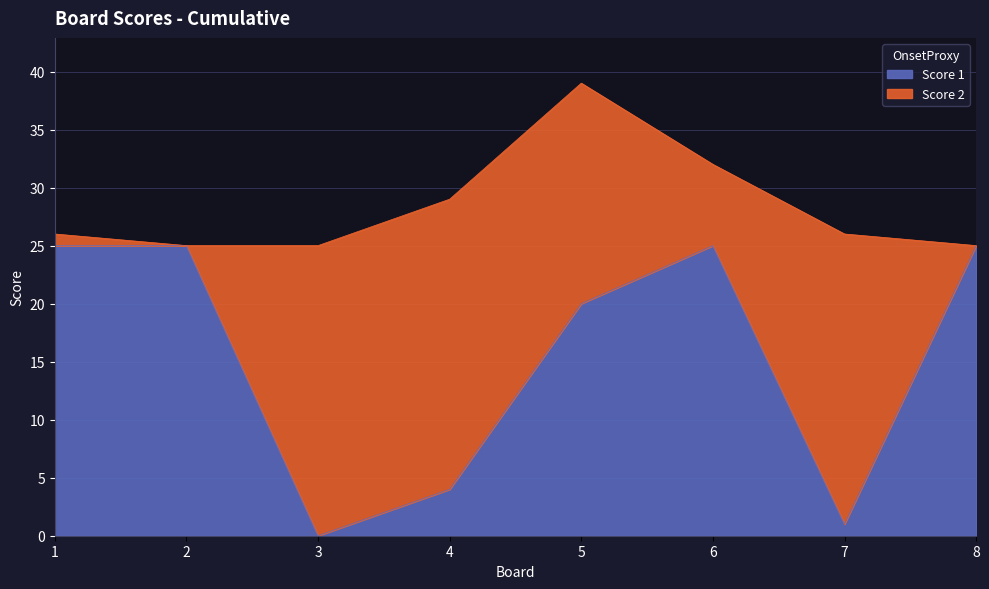

How many points are higher than both their immediate neighbors (excluding endpoints)?

1